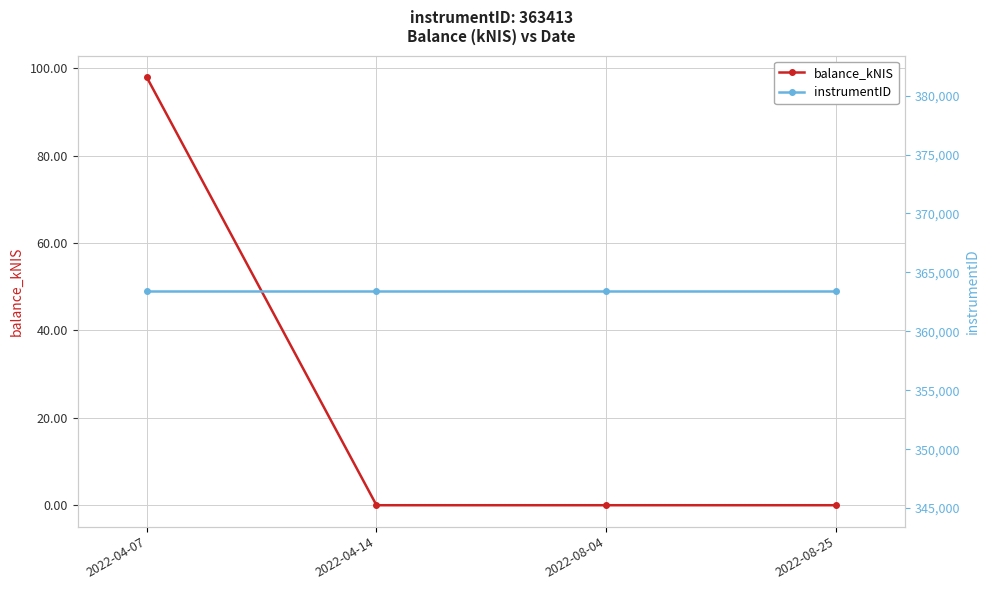

True or false: balance_kNIS and instrumentID intersect in this chart.

False